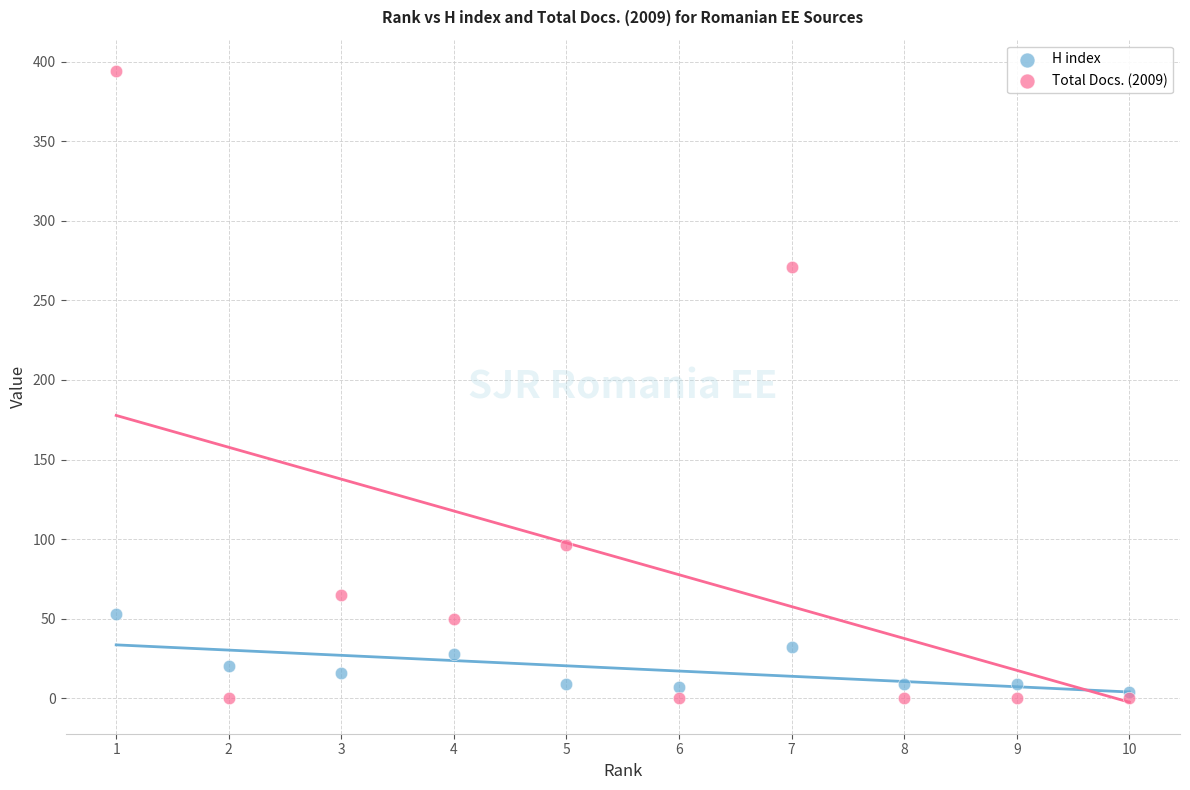

Across all series, what Y value is closest to 197?

271